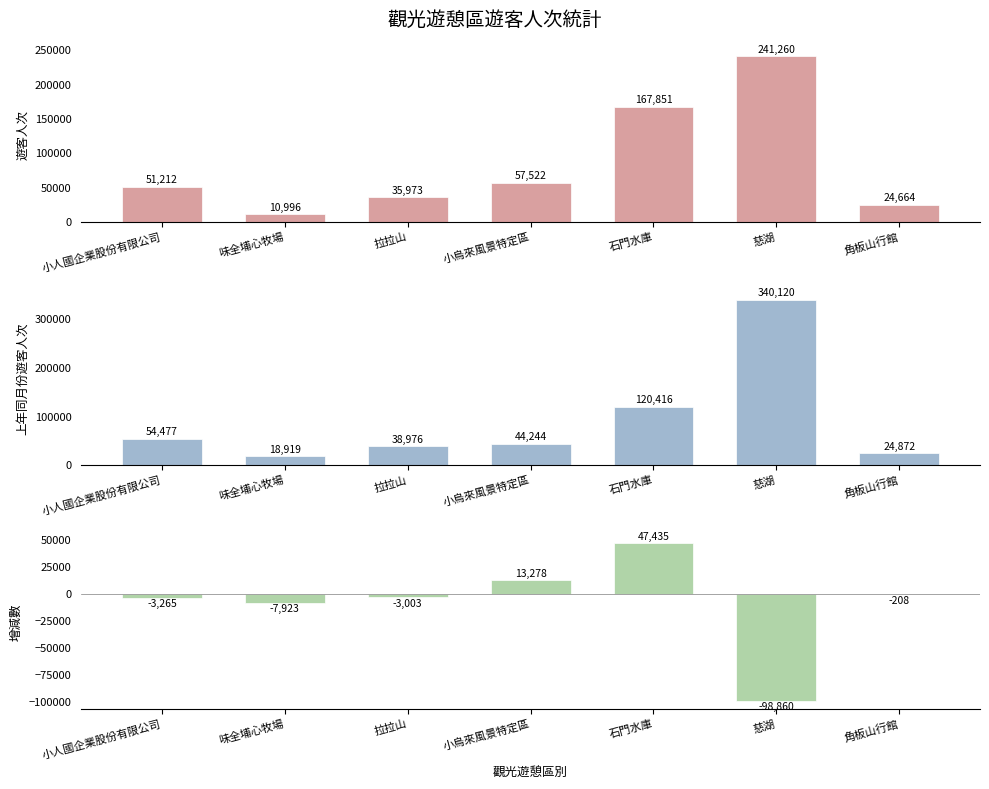

Does the chart contain stacked bars?

No